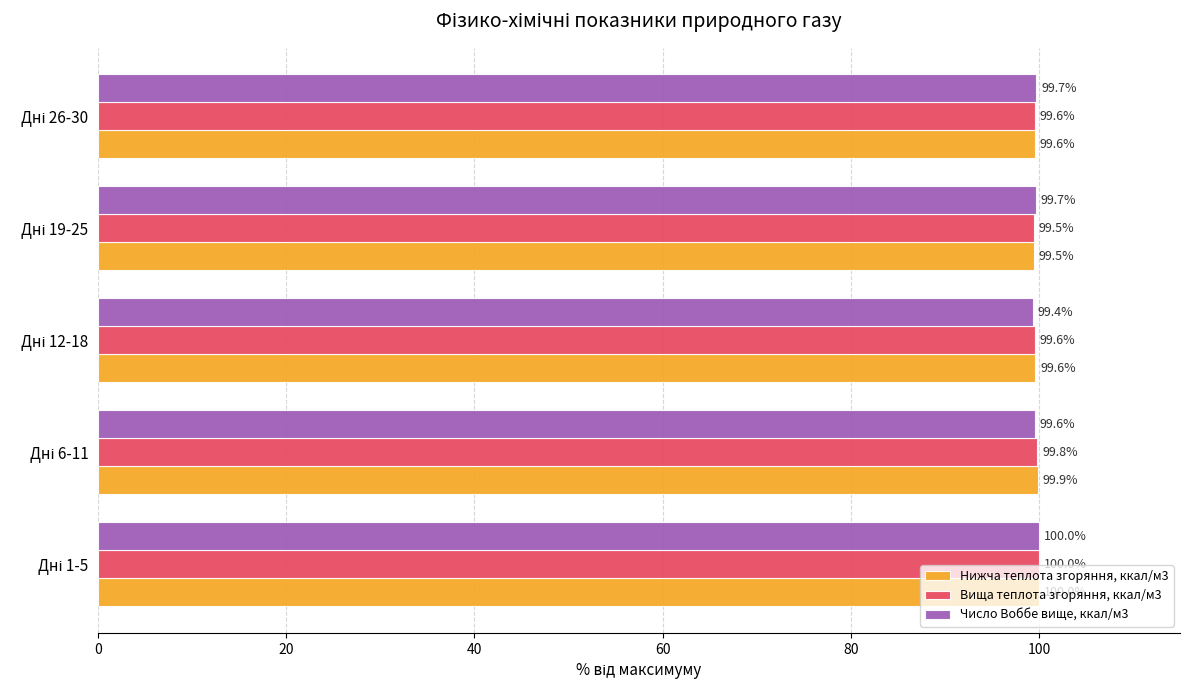

Count the Число Воббе вище, ккал/м3 values in the range 99 to 100.

5